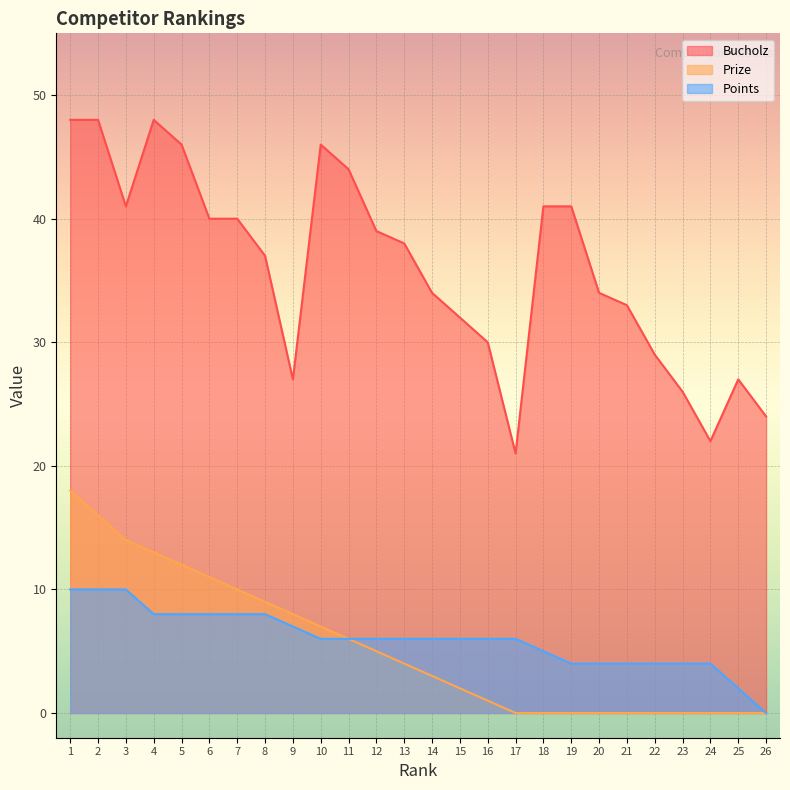

Which series changed the most between 3 and 7?

Prize